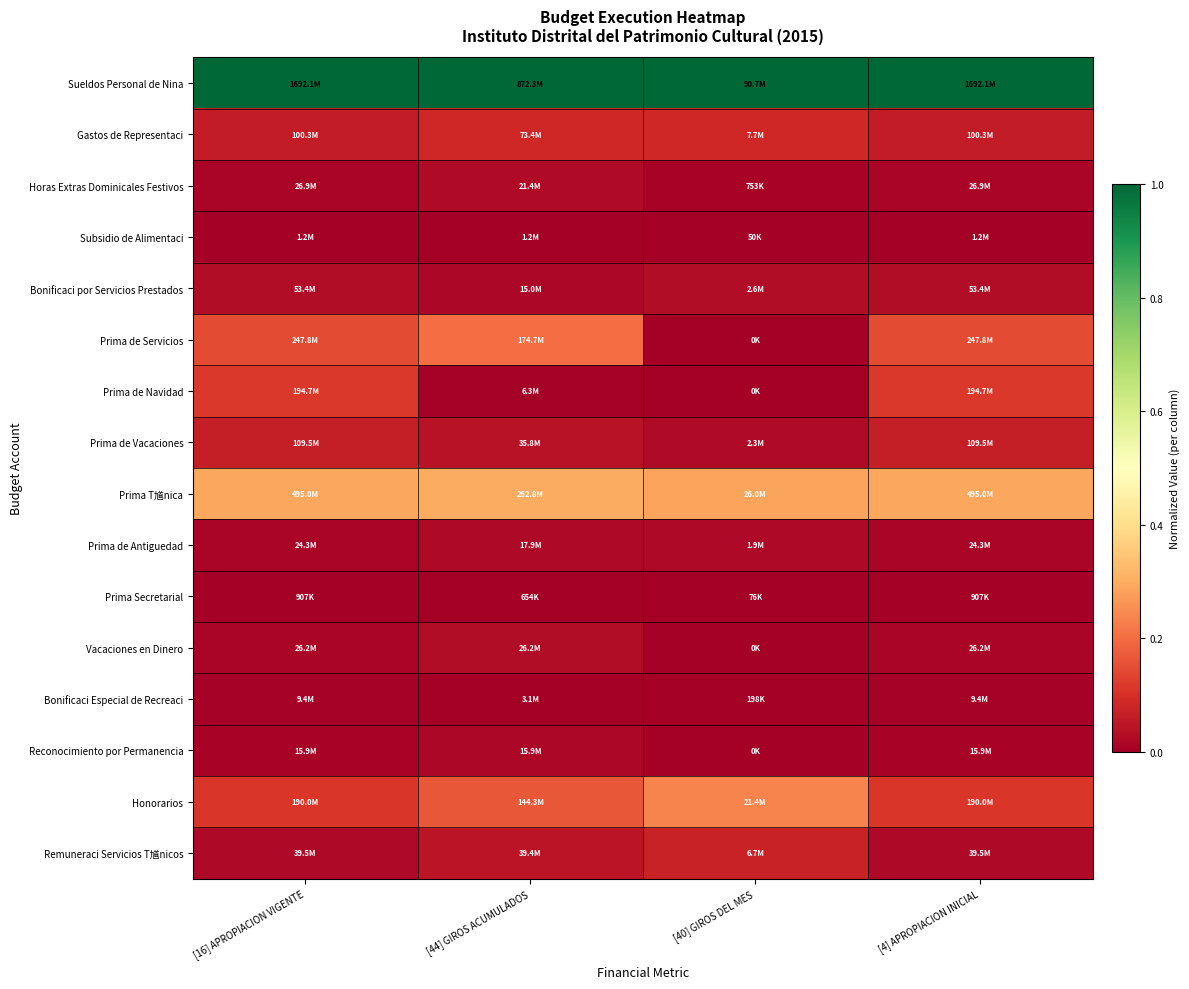

At which category is the sum across all series the highest?

[44] GIROS ACUMULADOS